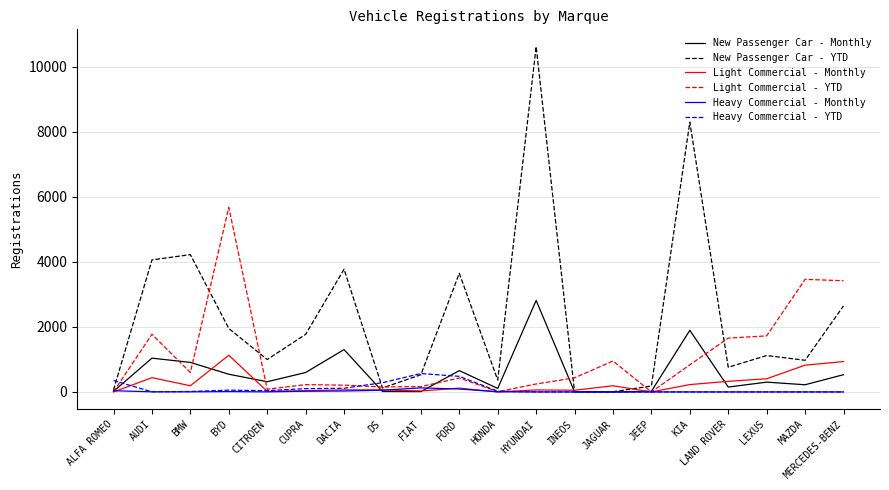

Which category has the highest value in the New Passenger Car - Monthly series?

HYUNDAI